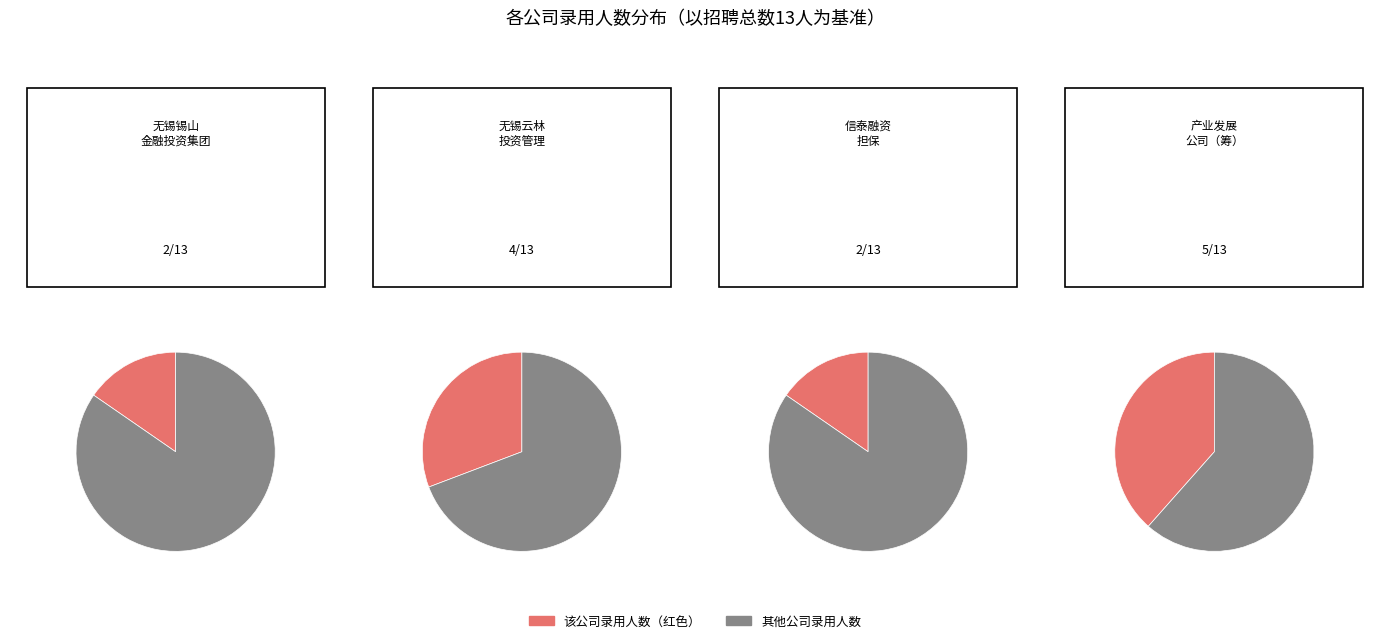

How many segments does this pie chart have?

4